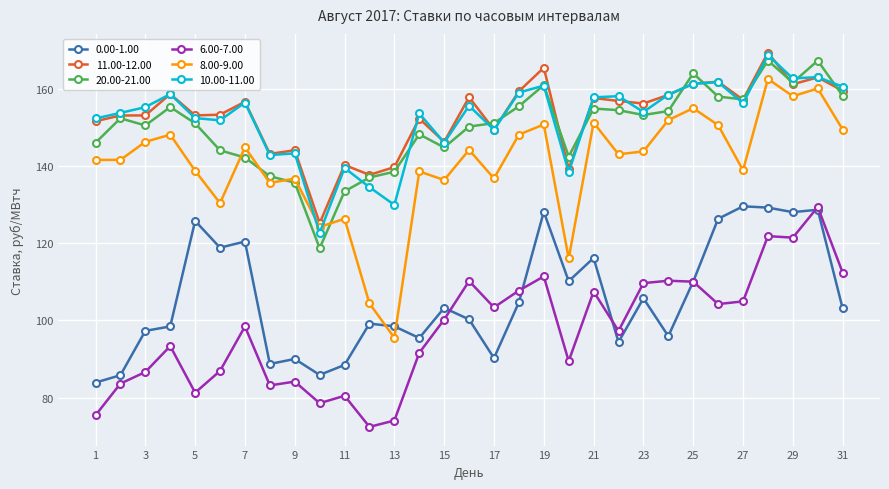

True or false: 20.00-21.00 has more than 0 points higher than both neighbors.

True